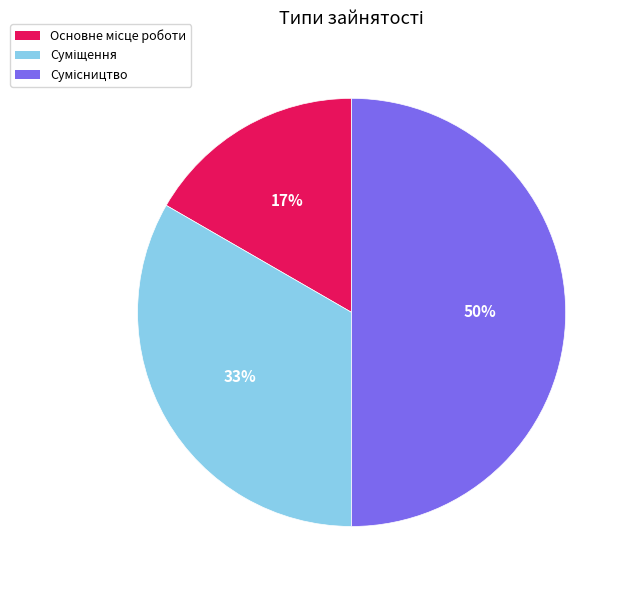

To the nearest percent, what is the average slice percentage?

33%